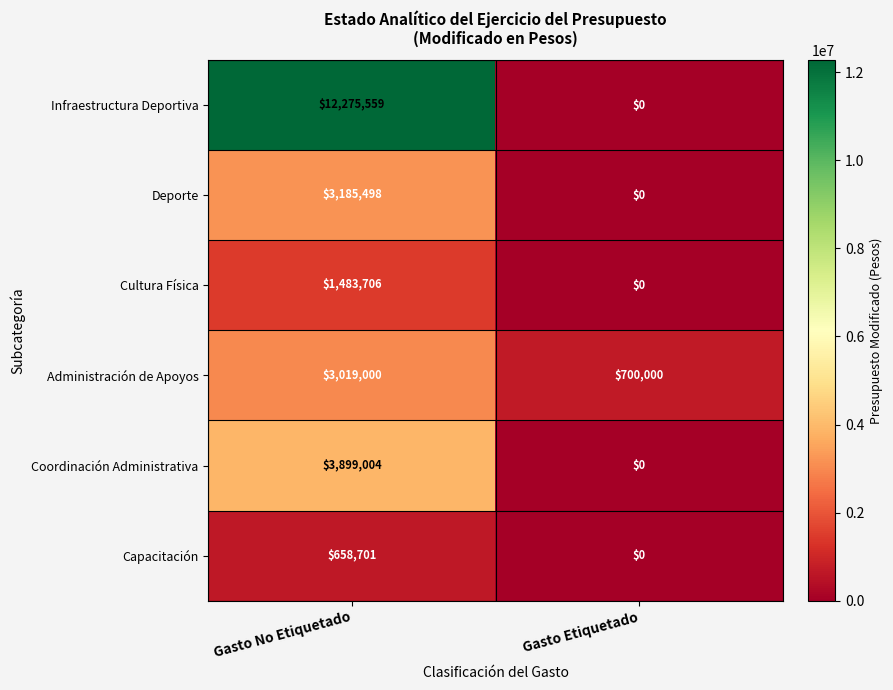

Is it true that Cultura Física equals 1483706 at Gasto No Etiquetado?

True